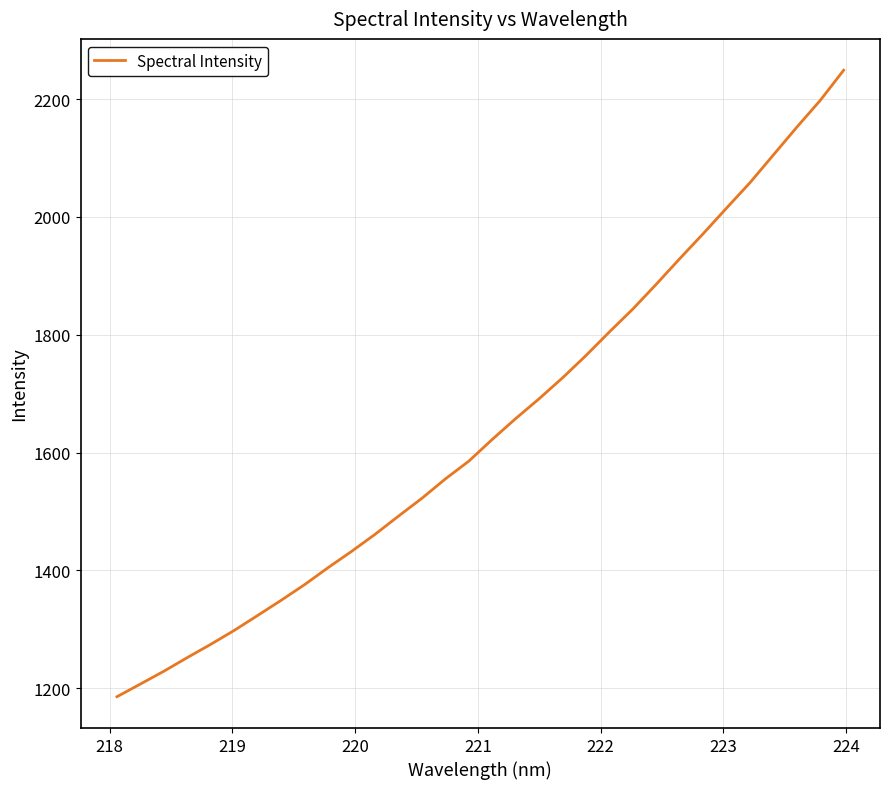

What is the difference between the maximum and minimum values?

1063.2